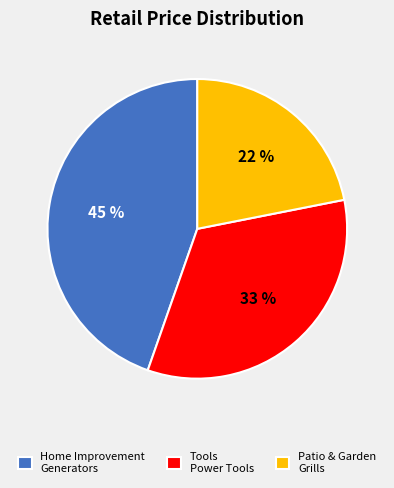

To the nearest percent, what is the difference between the largest and smallest slice percentages?

23%